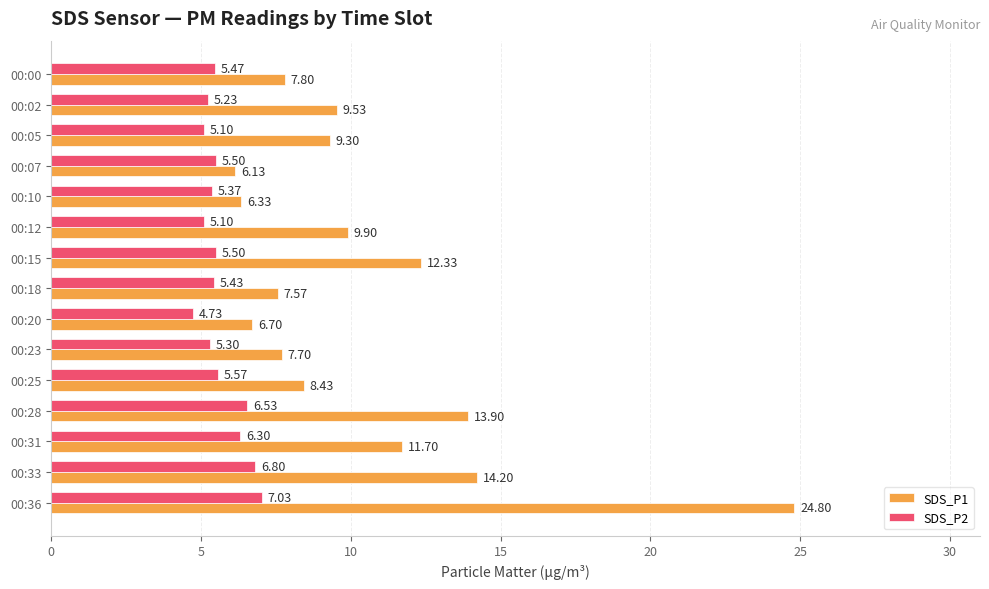

List the series in order of their peak value, highest first.

SDS_P1, SDS_P2